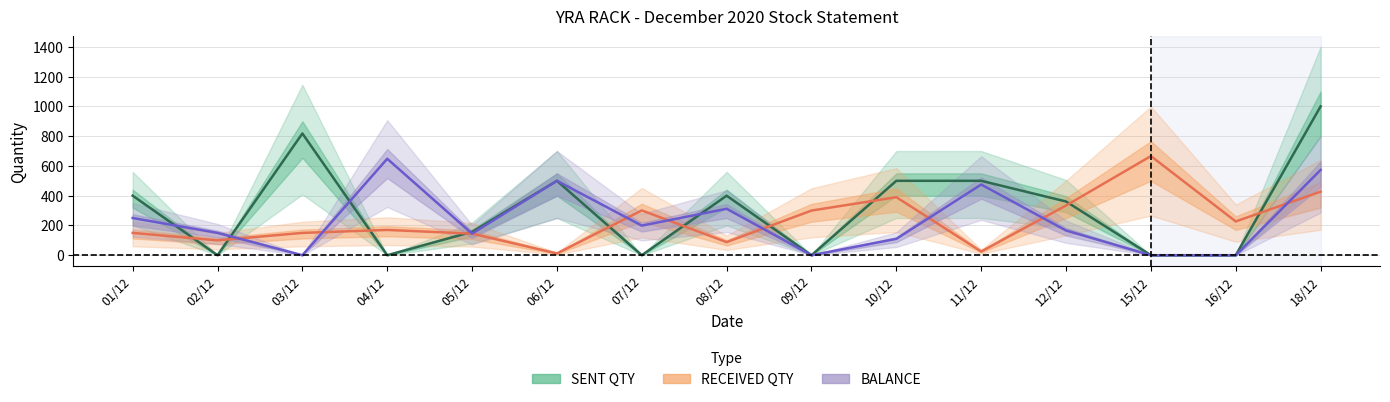

What is the highest value of the BALANCE series?

648